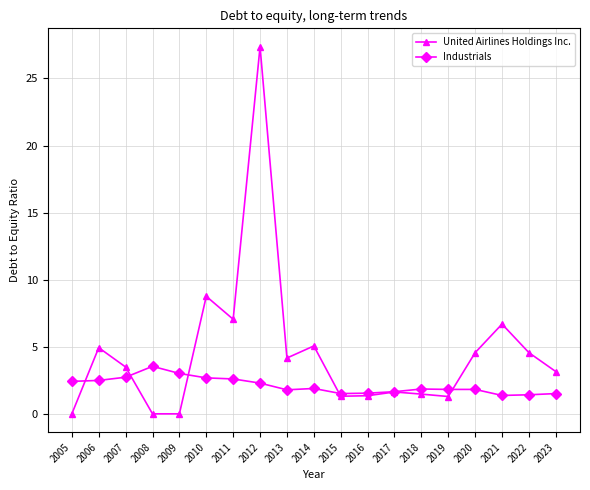

Is it true that Industrials equals 1.9 at 2018?

True